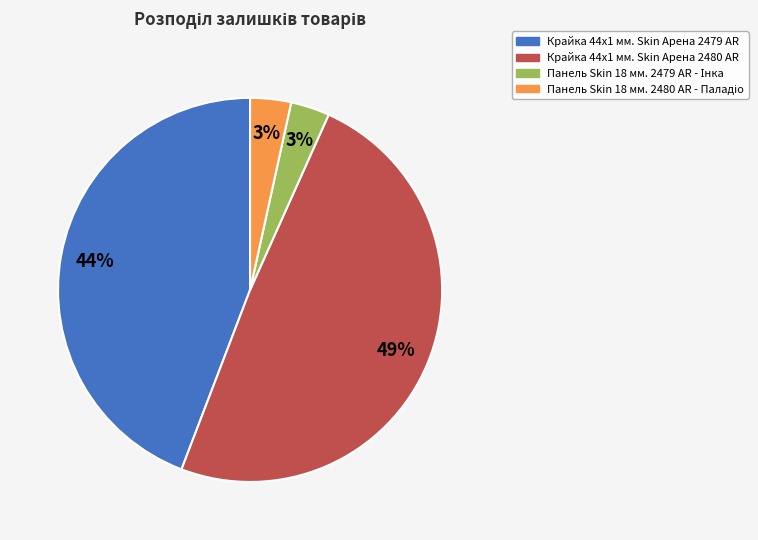

To the nearest percent, what is the difference between the largest and smallest slice percentages?

46%